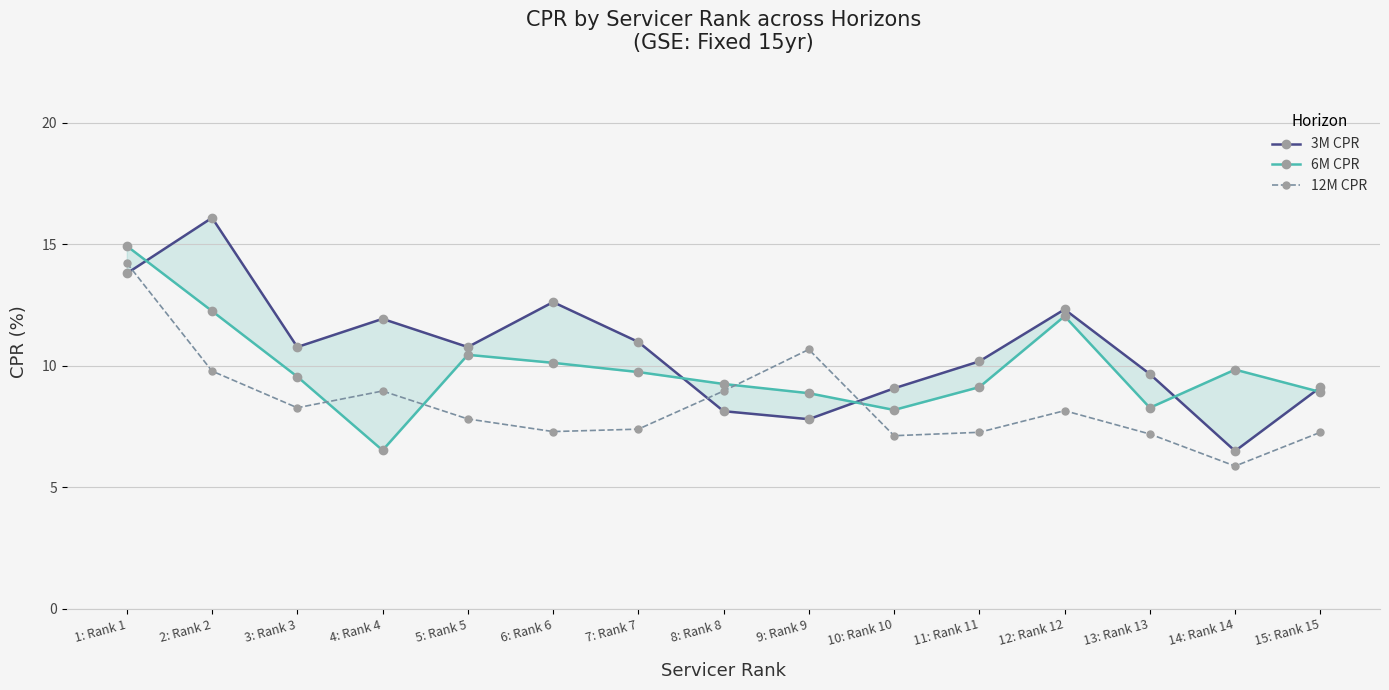

Rank the series by their maximum value, from lowest to highest.

12M CPR, 6M CPR, 3M CPR